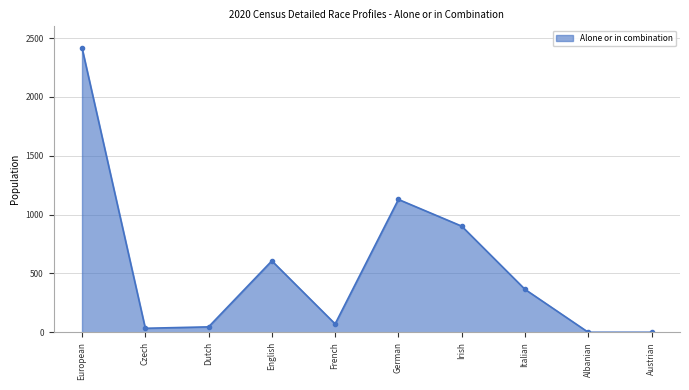

What is the maximum value shown in the chart?

2417